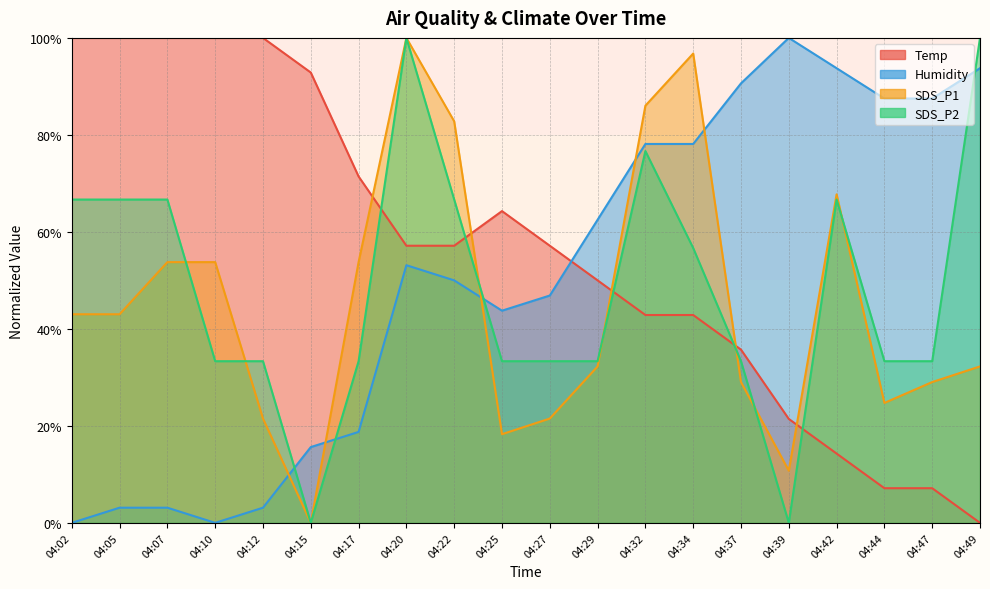

List the series in order of their peak value, highest first.

Temp, Humidity, SDS_P1, SDS_P2